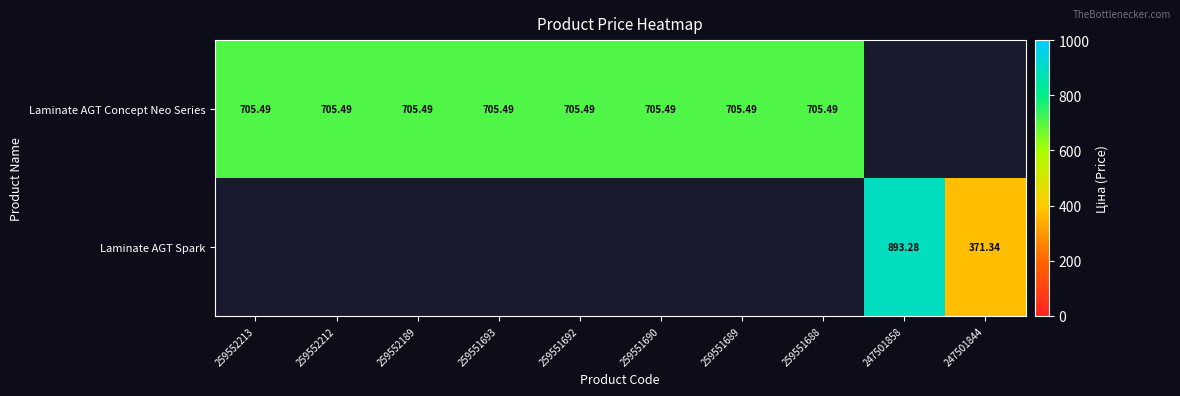

Is the value of Laminate AGT Concept Neo Series at 259552213 greater than the value of Laminate AGT Spark at 247501858?

No